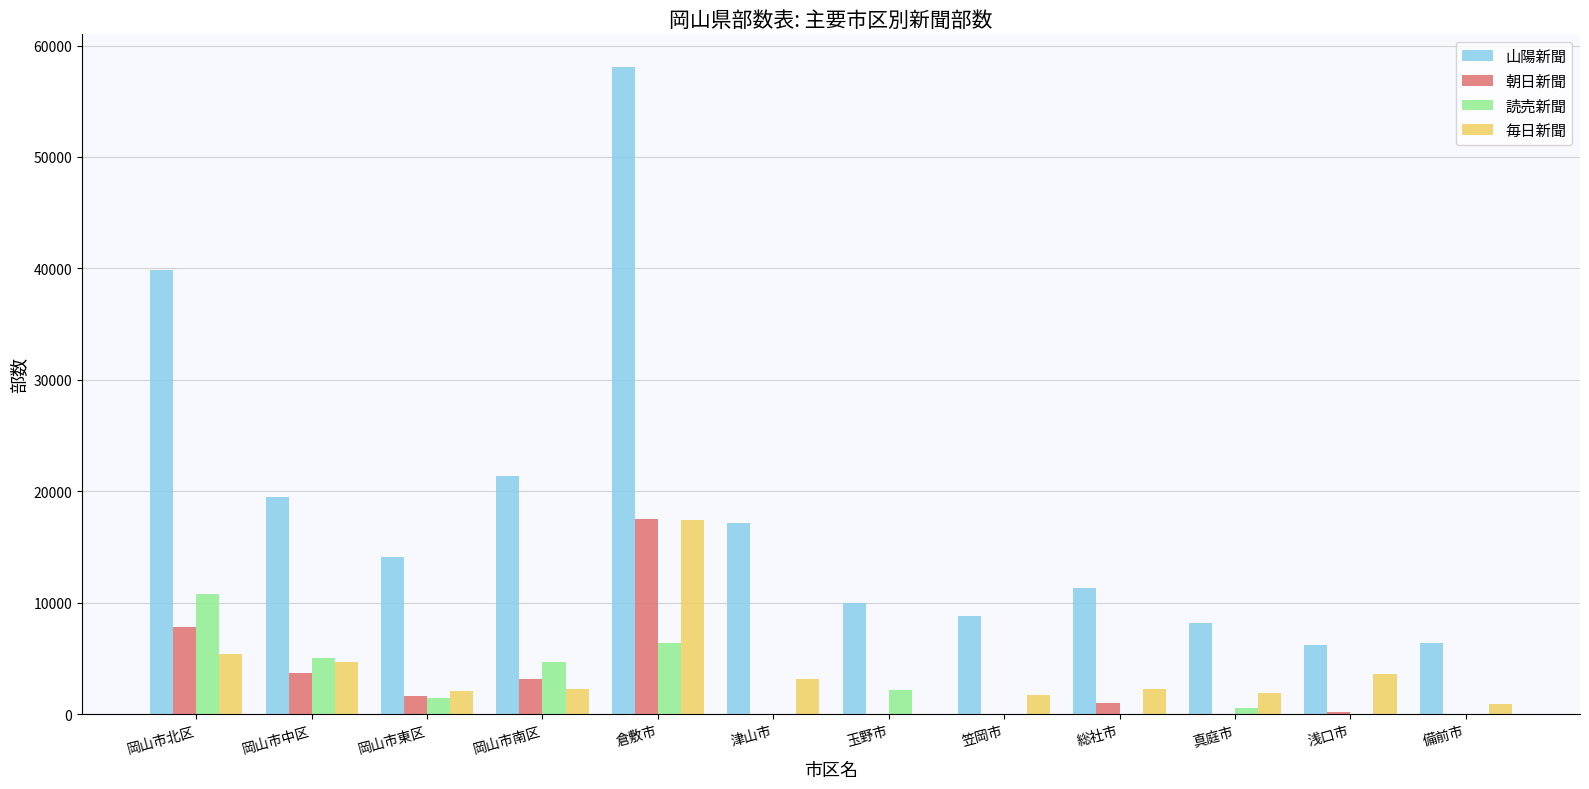

Which series has the largest total across all categories?

山陽新聞